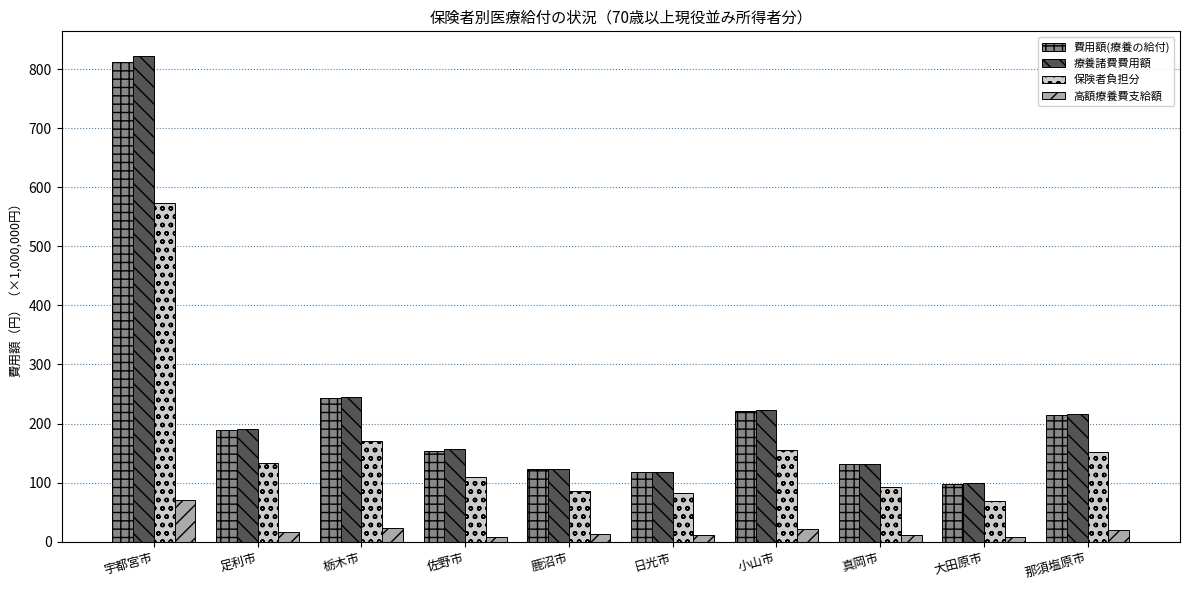

True or false: 費用額(療養の給付) has a value of 352.0 at 那須塩原市.

False